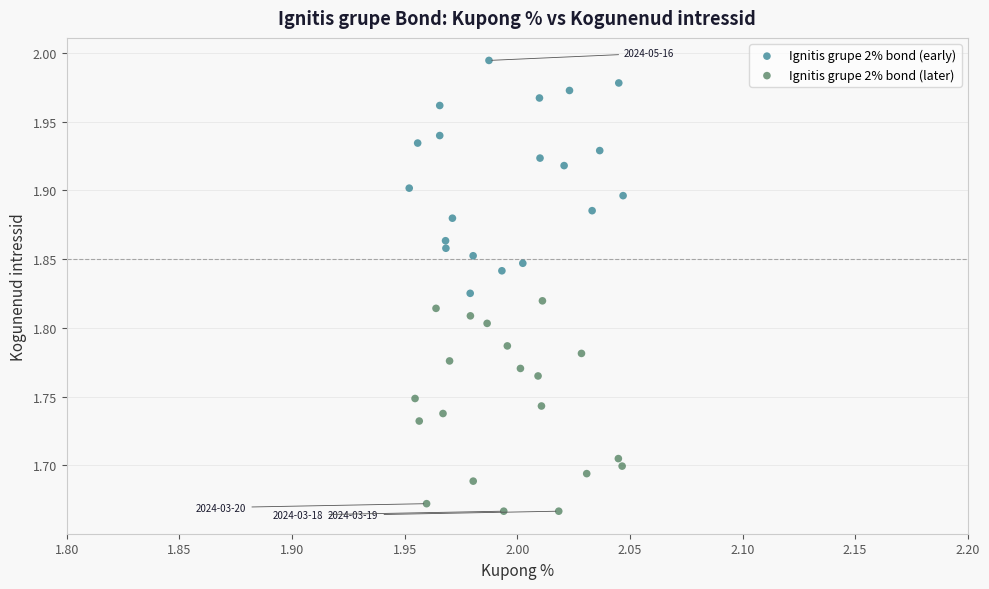

Which series reaches the maximum Y coordinate?

Ignitis grupe 2% bond (early)